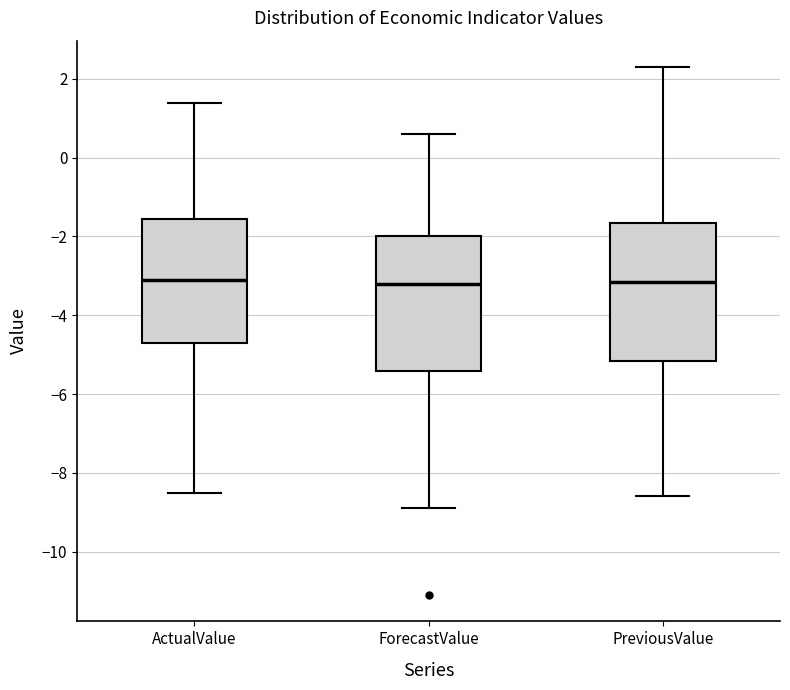

Reading left to right, read every box against the y-axis: the position of its median line, the range the box covers, and the ends of its whiskers. The values are not printed on the chart, so give them approximately, as read against the axis.

ActualValue: median -3.0, box -4.6 to -1.6, whiskers -8.4 to 1.4
ForecastValue: median -3.2, box -5.4 to -2.0, whiskers -8.8 to 0.6
PreviousValue: median -3.2, box -5.2 to -1.6, whiskers -8.6 to 2.4